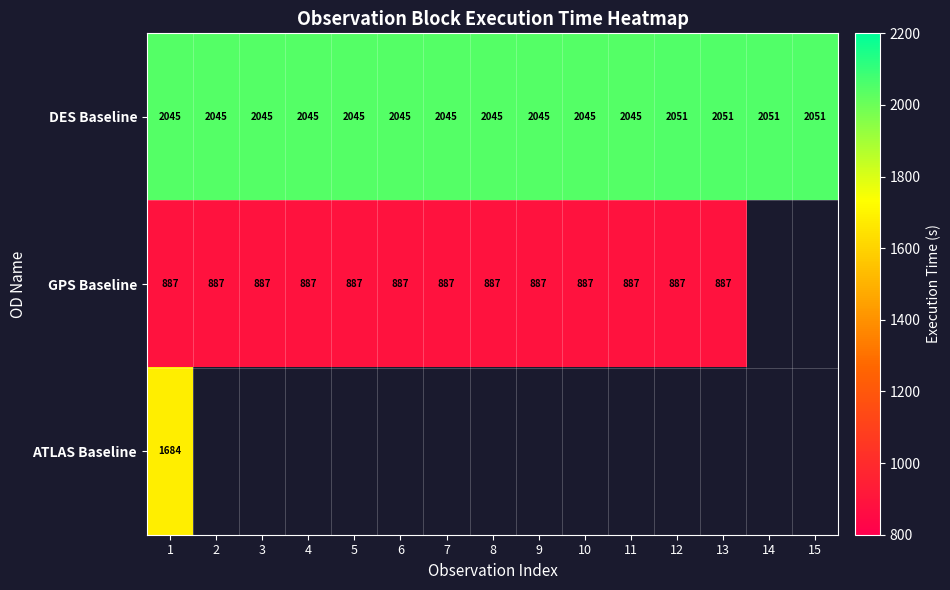

True or false: GPS Baseline has a value of 887 at 2.

True